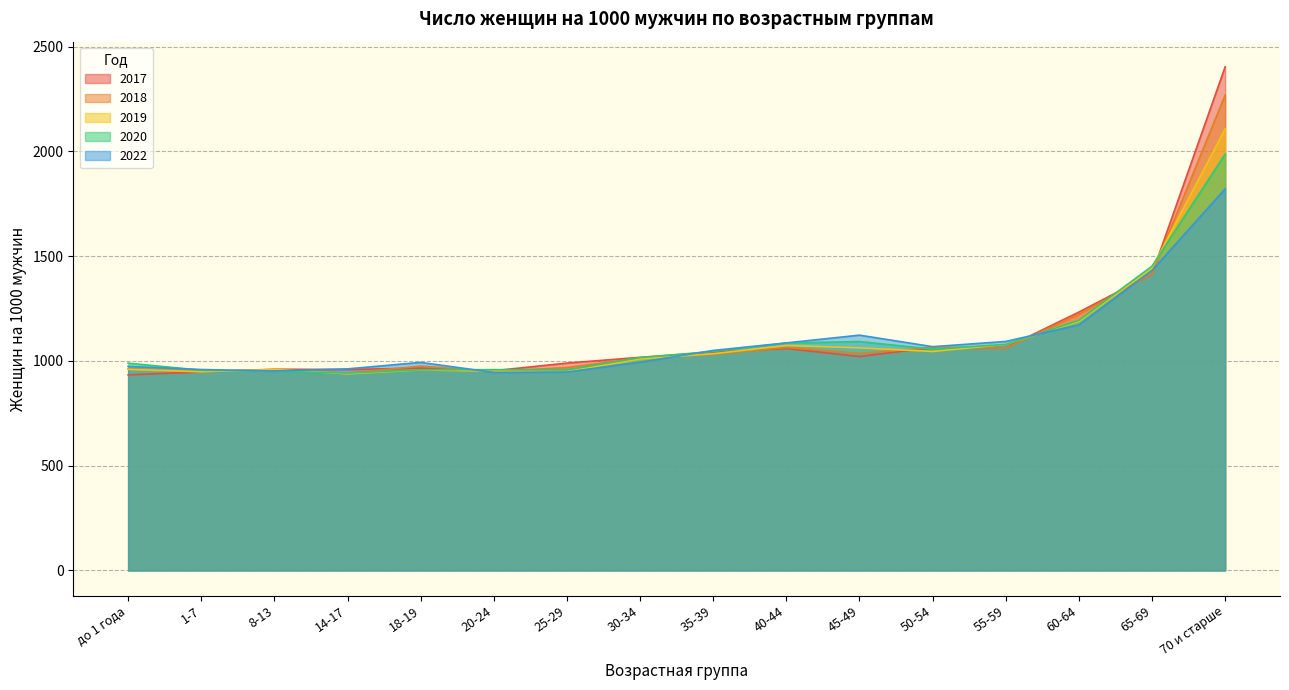

The value of 2020 at 20-24 is 286.8. True or false?

False